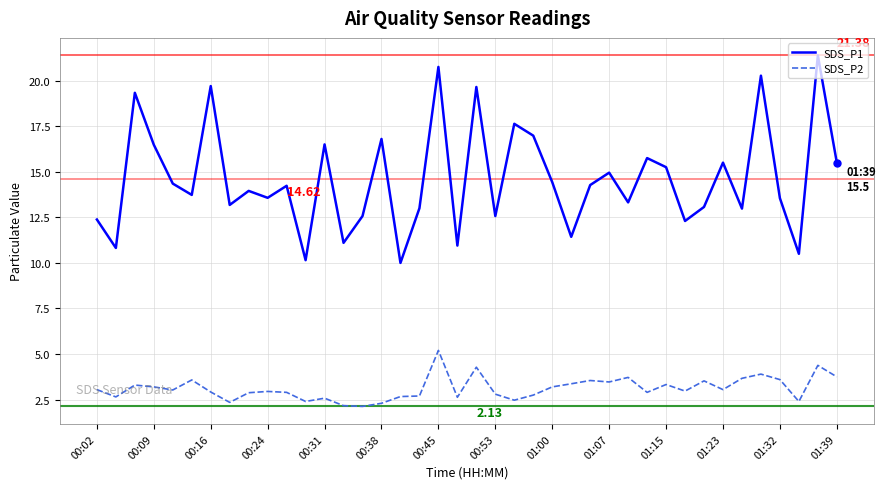

Which series has the largest total across all categories?

SDS_P1